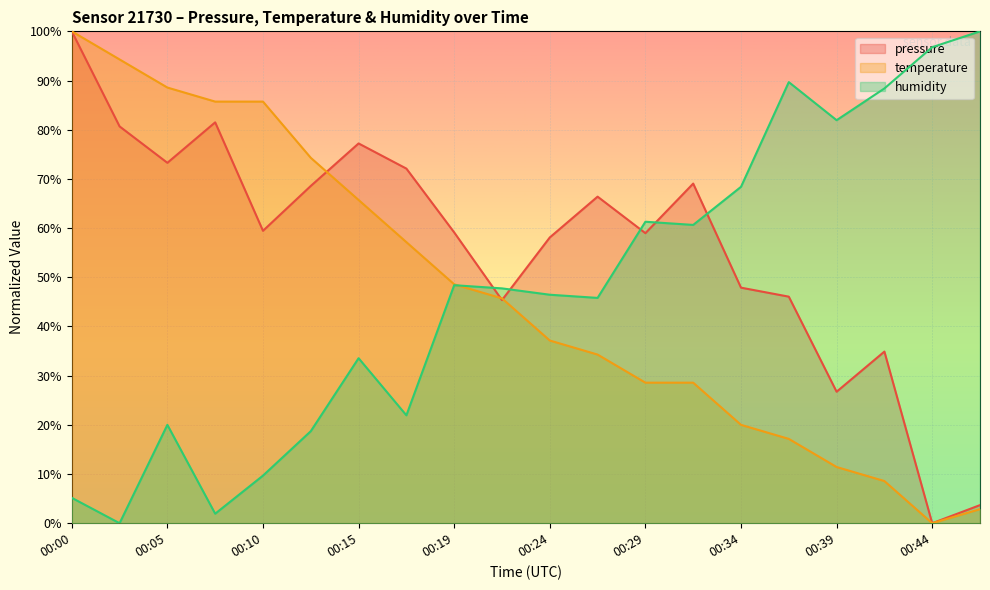

True or false: temperature has a value of 74.3 at 00:12.

True